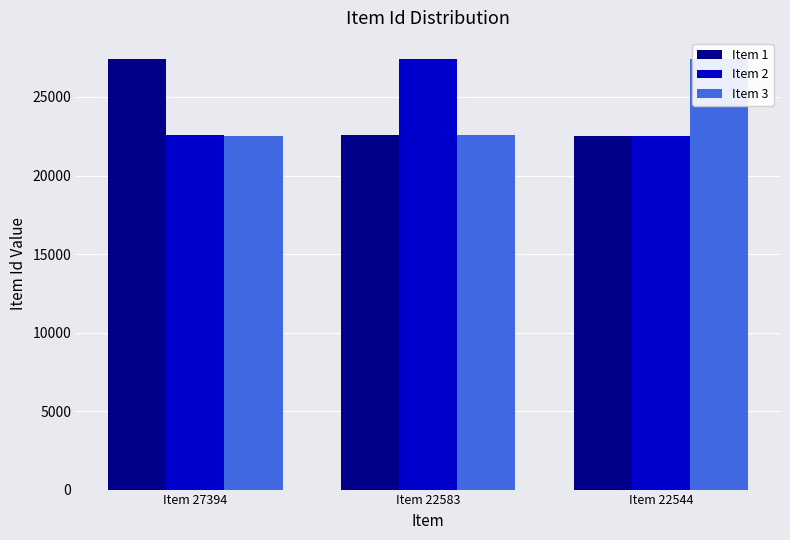

Is the value of Item 1 at Item 22544 greater than the value of Item 2 at Item 22544?

No